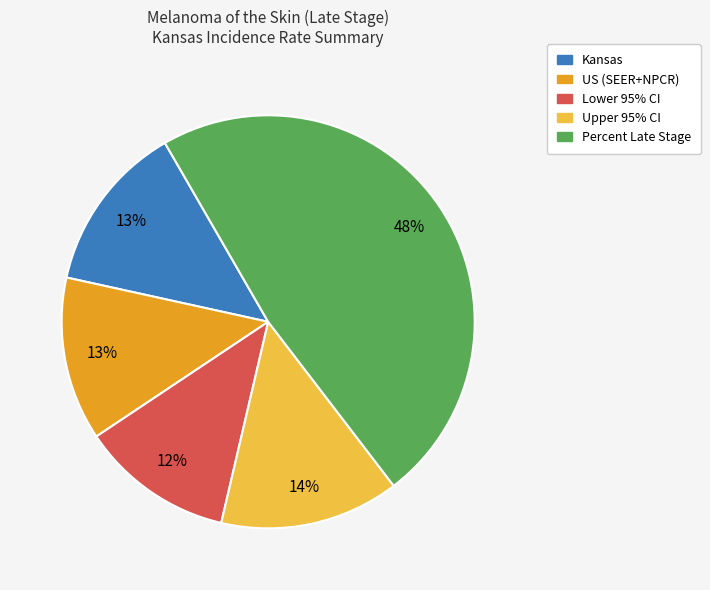

To the nearest percent, what is the difference between the Percent Late Stage and US (SEER+NPCR) slice percentages?

35%